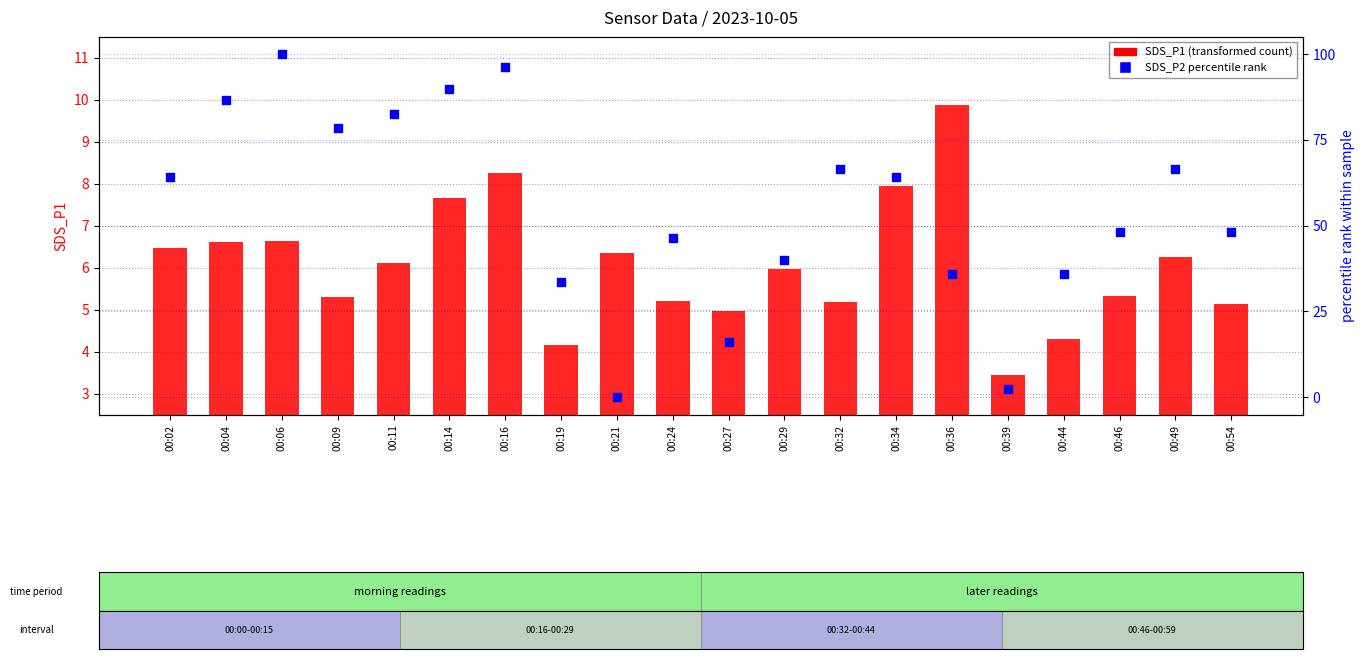

What is the total value across all series at 00:24?

51.6